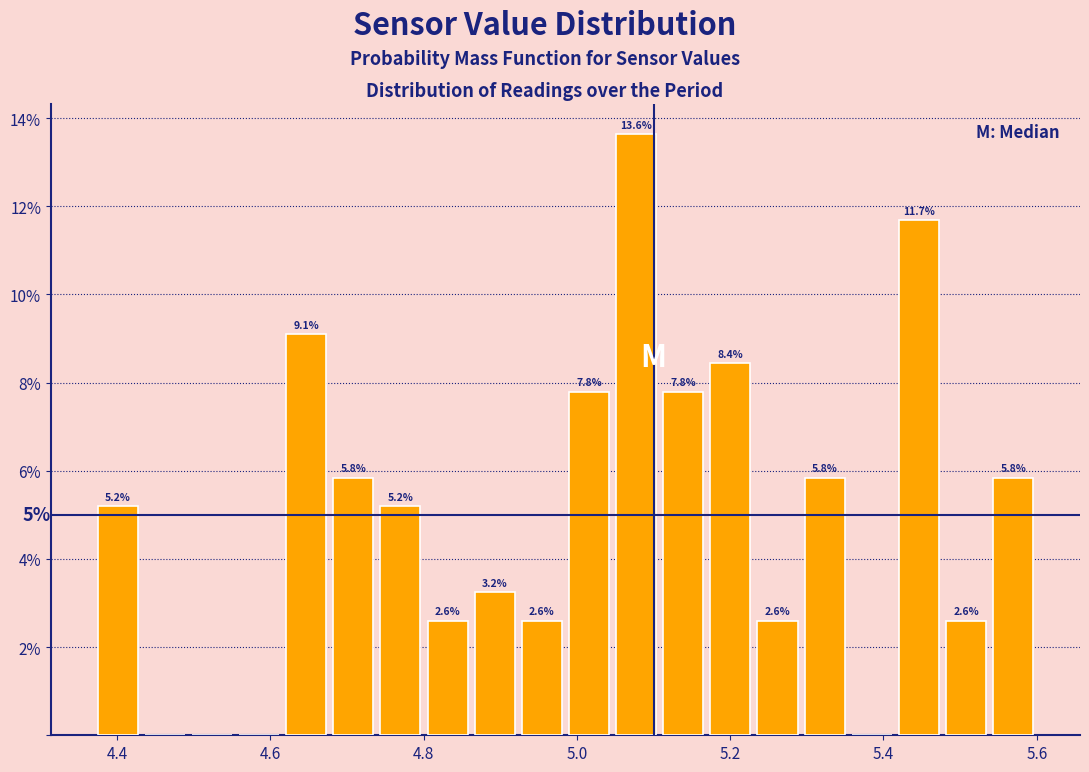

Read against the x-axis, roughly where is the centre of the tallest bar?

5.08